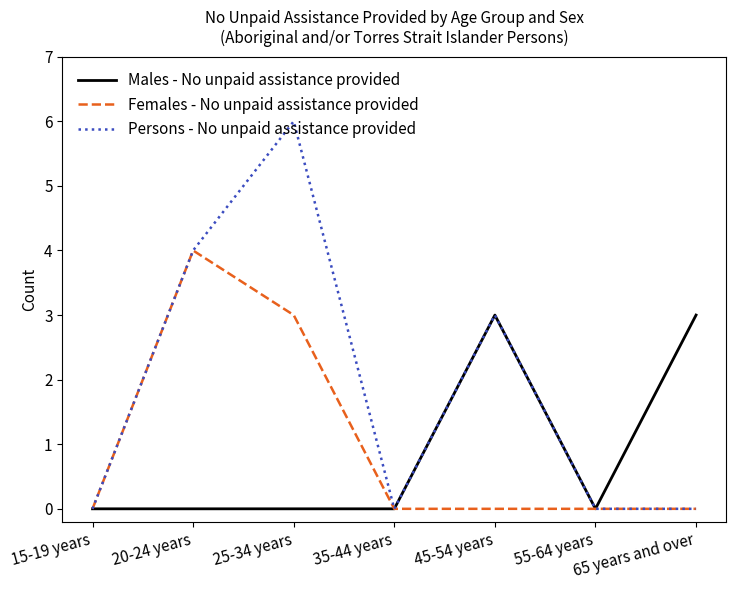

Is this an area chart (filled region under the line)?

No